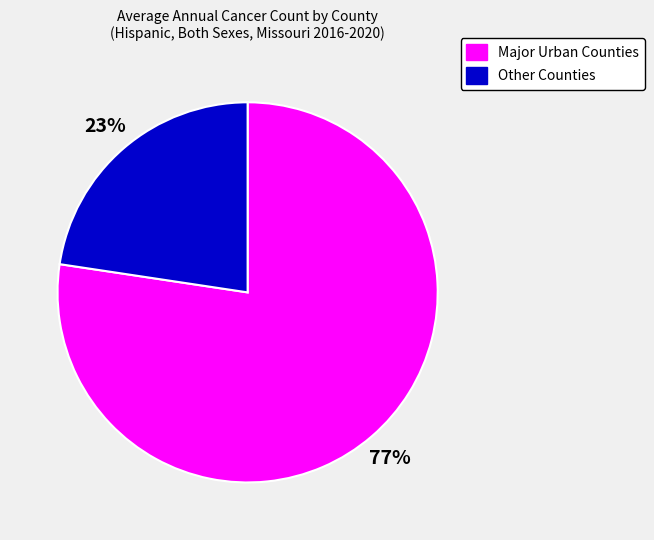

Count the number of slices in the pie.

2